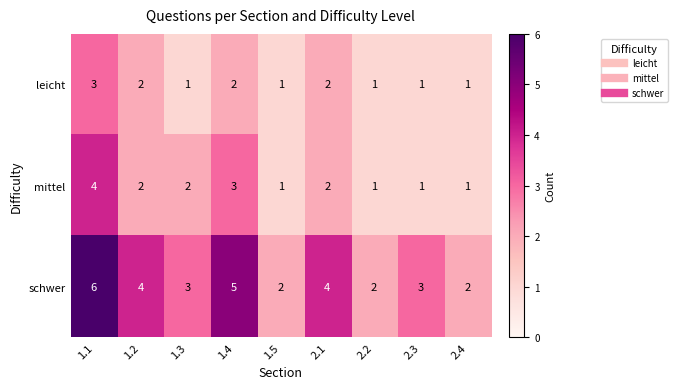

Reading left to right, extract all data points from this chart.

leicht: 3	2	1	2	1	2	1	1	1
mittel: 4	2	2	3	1	2	1	1	1
schwer: 6	4	3	5	2	4	2	3	2